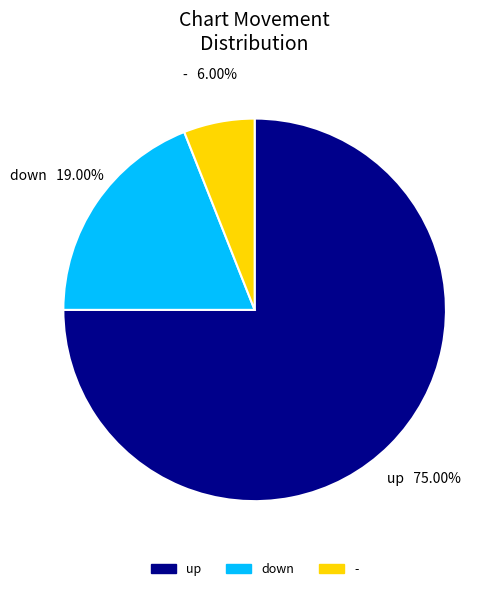

Does up represent more than half of the total?

Yes